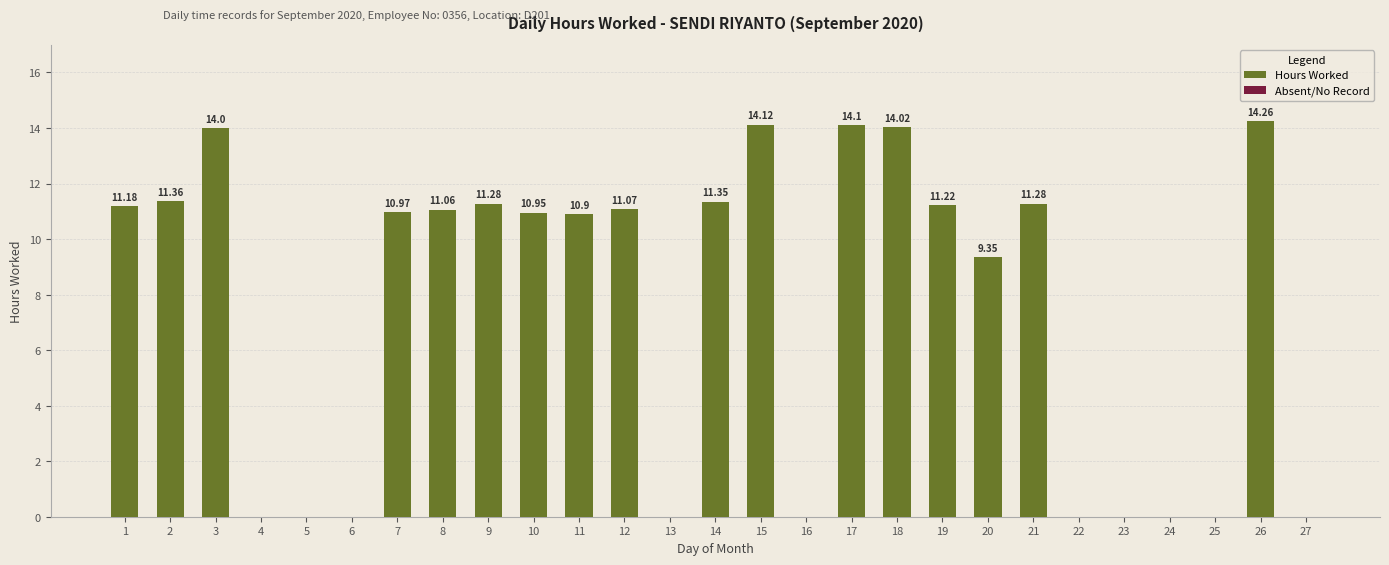

How many data points are less than 10?

11